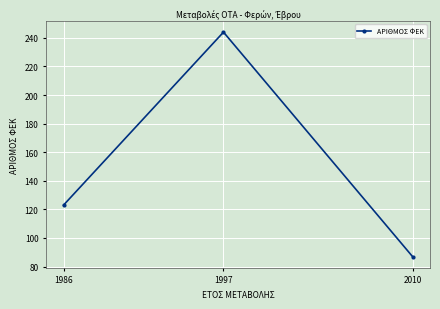

How many series are shown in this chart?

1